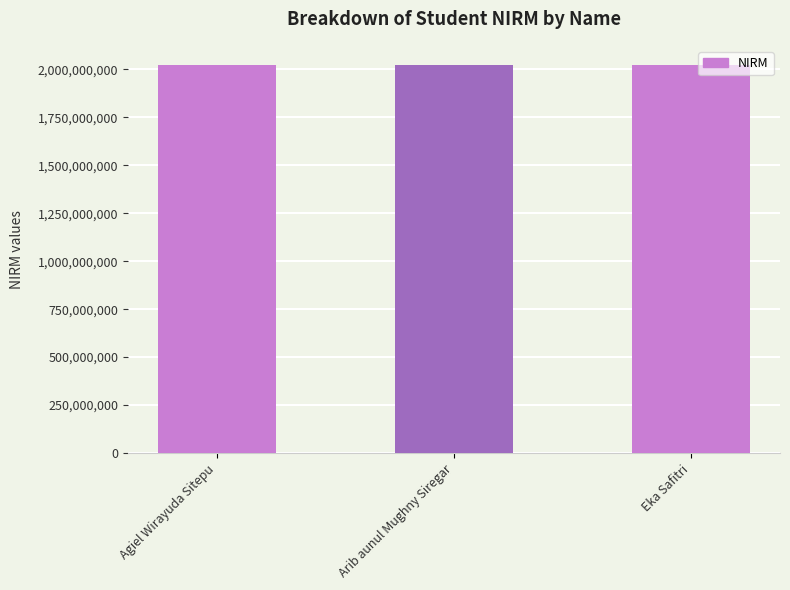

Read the value at Eka Safitri, to the nearest 50.

2020020500